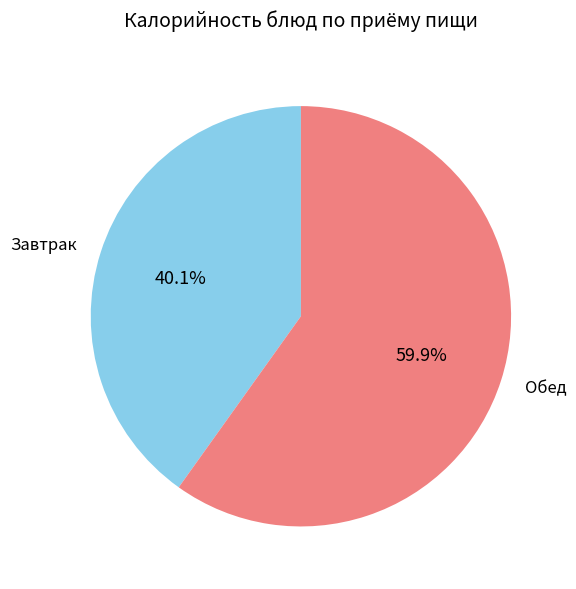

Rank the categories by value from lowest to highest.

Завтрак, Обед